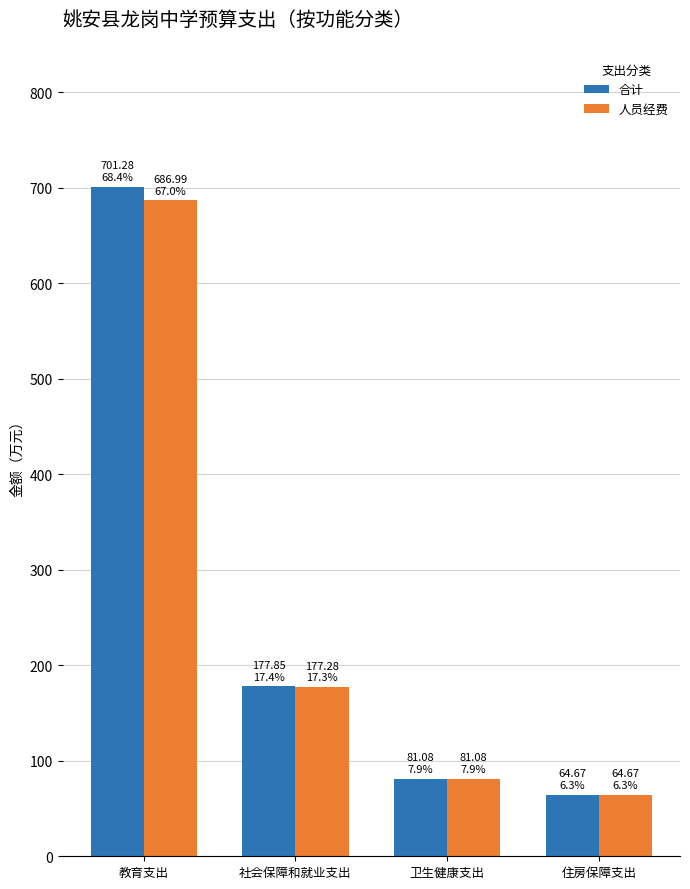

What is the difference between the 合计 values at 卫生健康支出 and 教育支出?

620.2